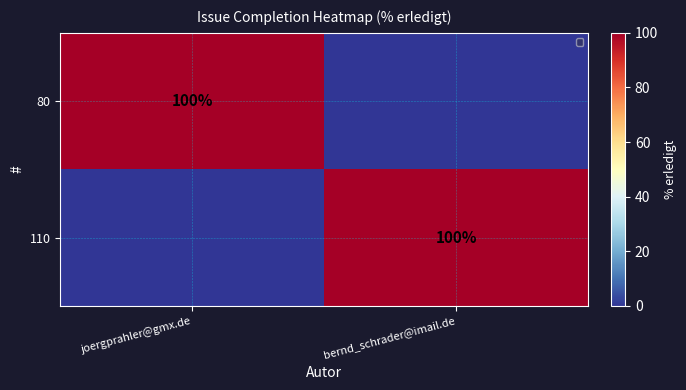

At how many categories does at least one series exceed 9?

2